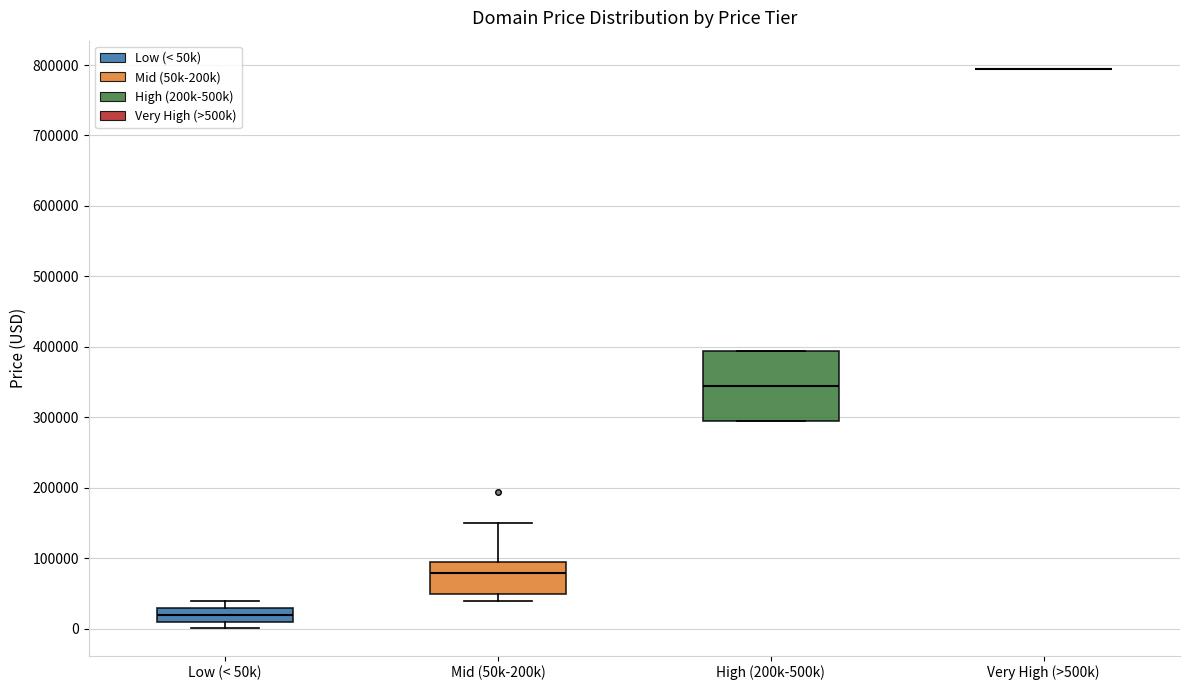

Reading left to right, transcribe this box plot: for each box, give where its median line is, the range the box spans, and where its two whiskers end, as read against the y-axis. The values are not printed on the chart, so give them approximately, as read against the axis.

Low (< 50k): median 20000, box 10000 to 30000, whiskers 0 to 40000
Mid (50k-200k): median 80000, box 50000 to 90000, whiskers 40000 to 150000
High (200k-500k): median 340000, box 290000 to 390000, whiskers 290000 to 390000
Very High (>500k): box collapsed to a line at 790000, whiskers 790000 to 790000